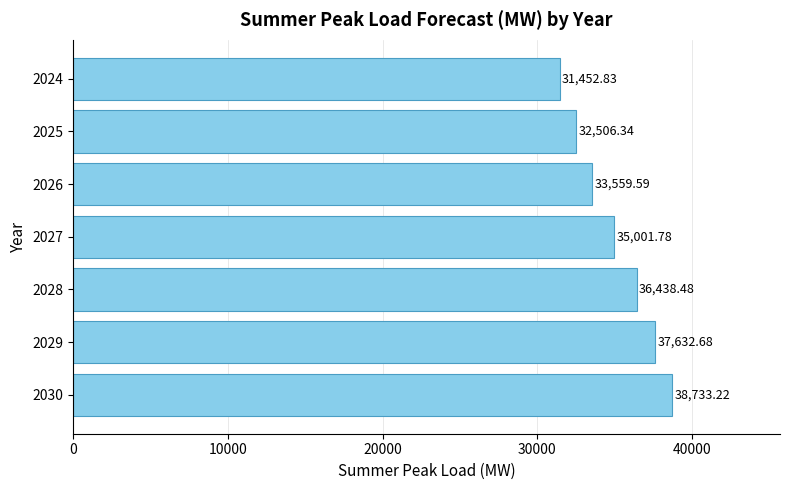

What is the minimum value shown in the chart?

31452.8